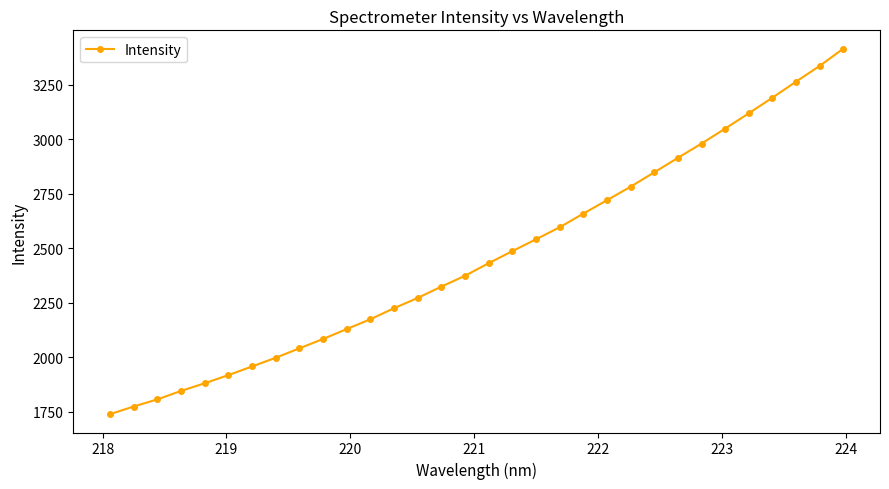

What is the value of the 26th point from the left?

2979.1